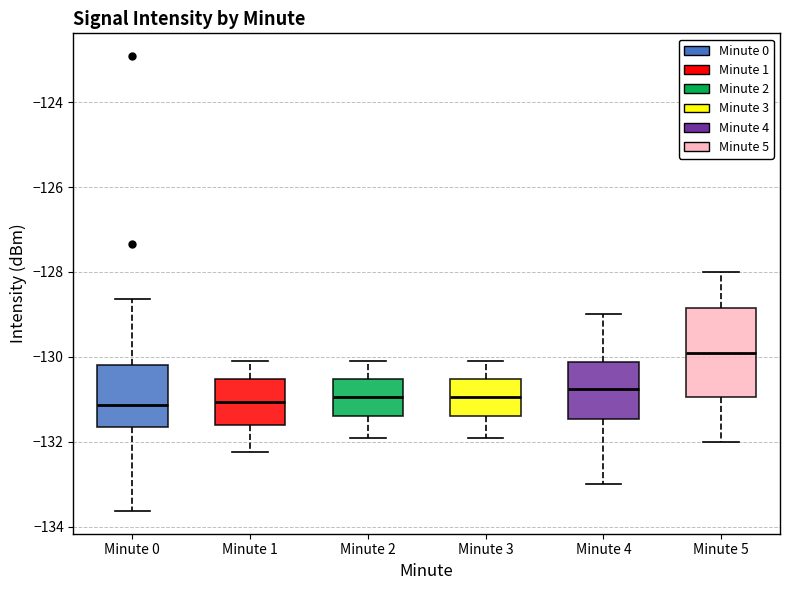

Comparing the boxes themselves (not the whiskers), which one is the tallest?

Minute 5